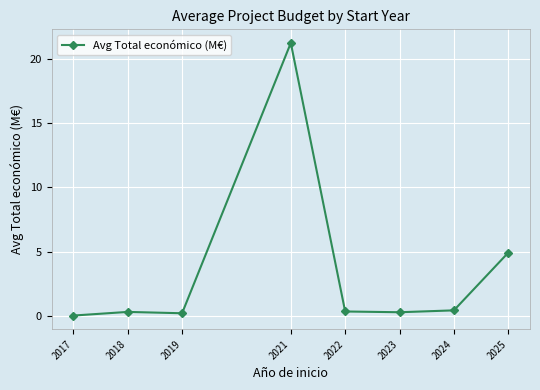

What is the difference between the maximum and minimum values?

21.3